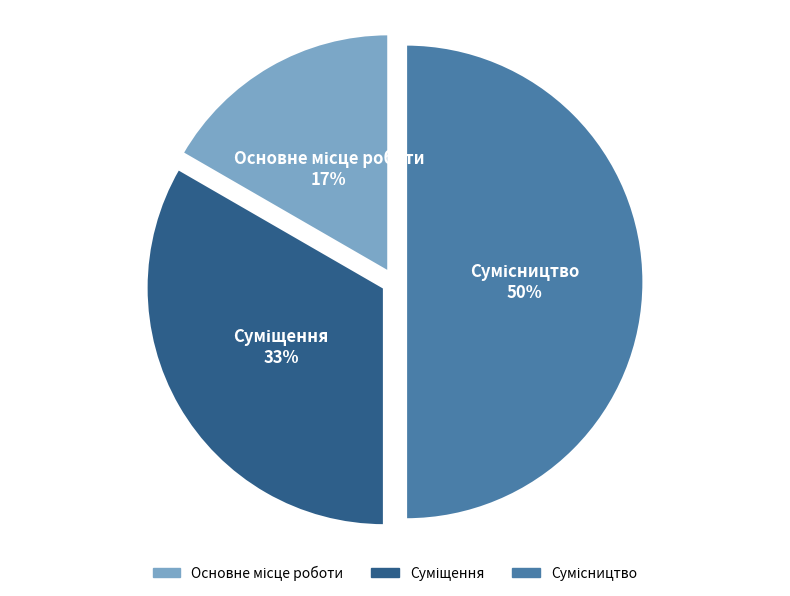

To the nearest percent, what is the difference between the largest and smallest slice percentages?

33%